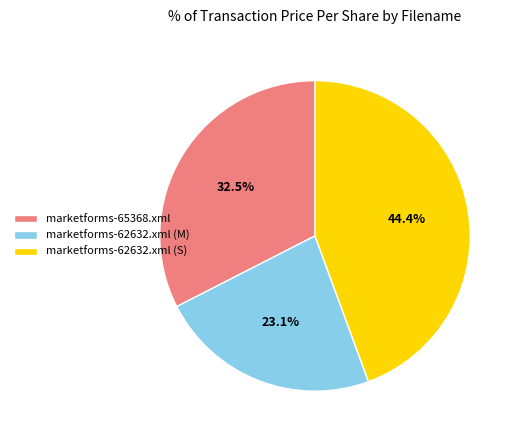

Is there any slice that represents more than half of the pie?

No